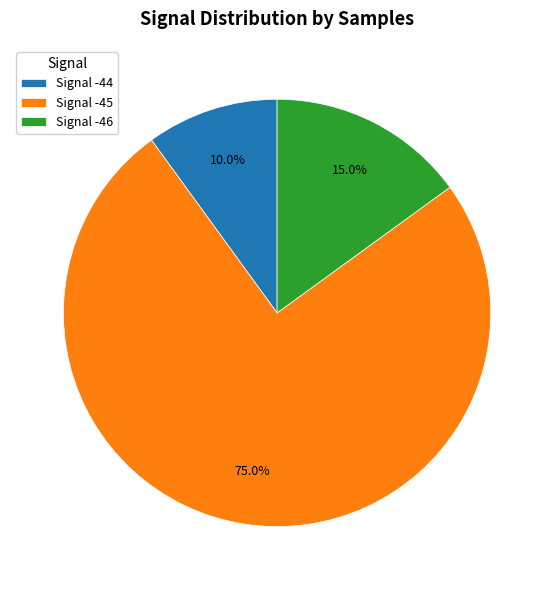

How many slices are in this pie chart?

3